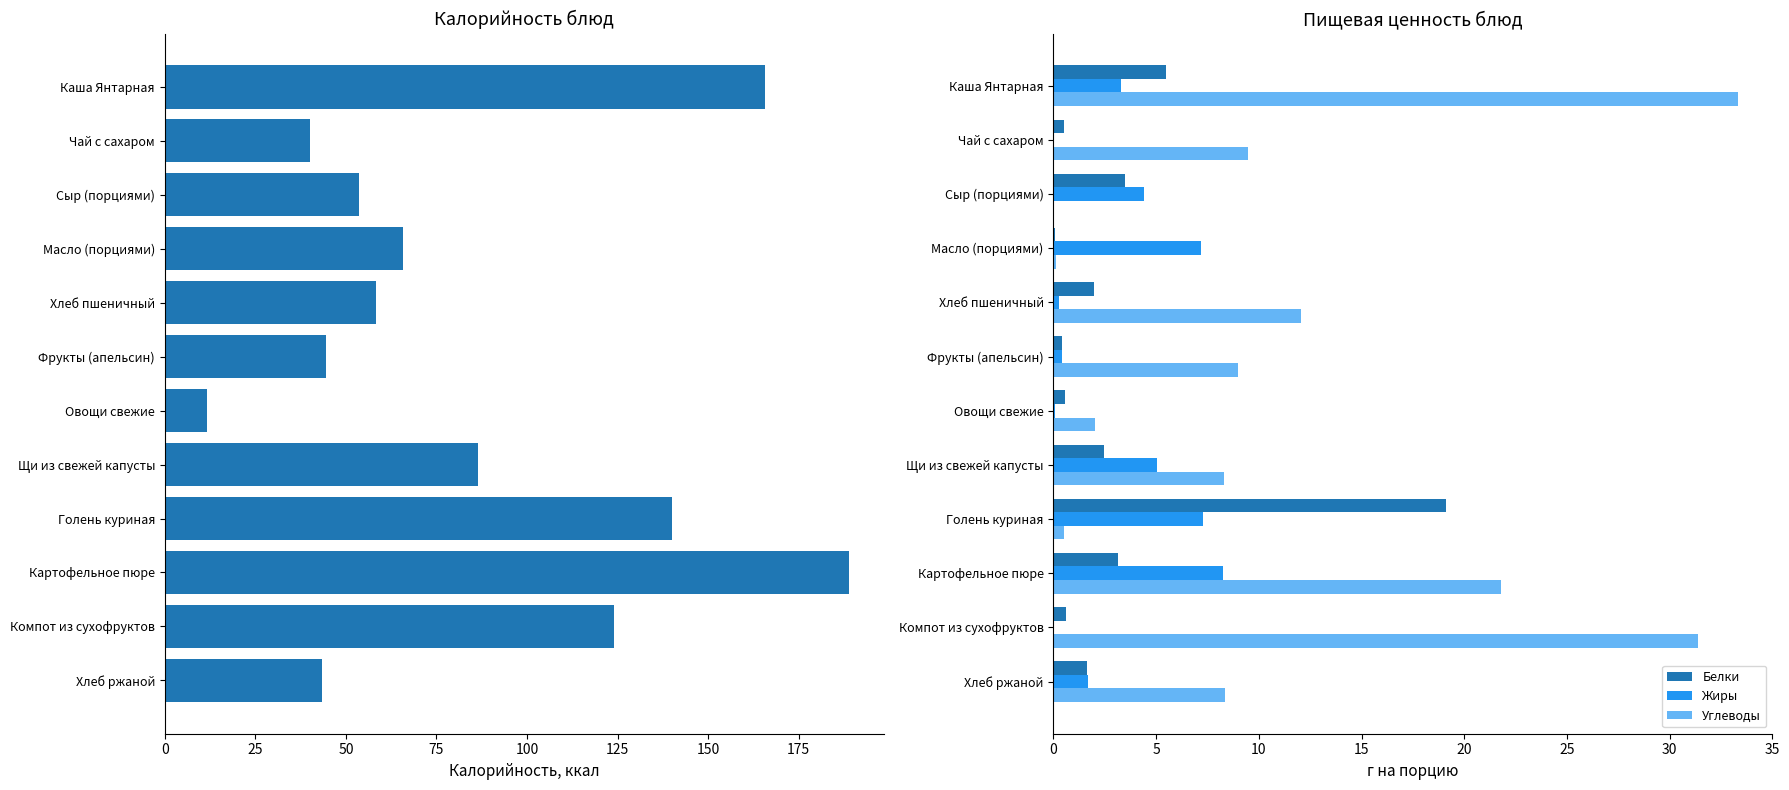

True or false: Белки has a value of 3.1 at Картофельное пюре.

True